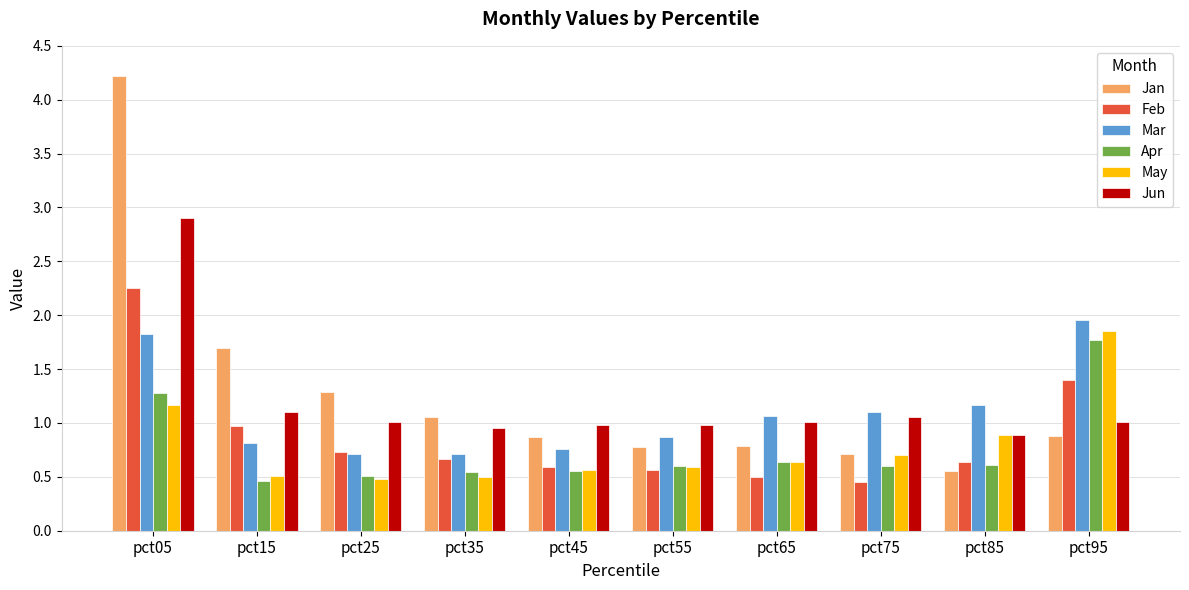

At how many categories does at least one series exceed 2?

1